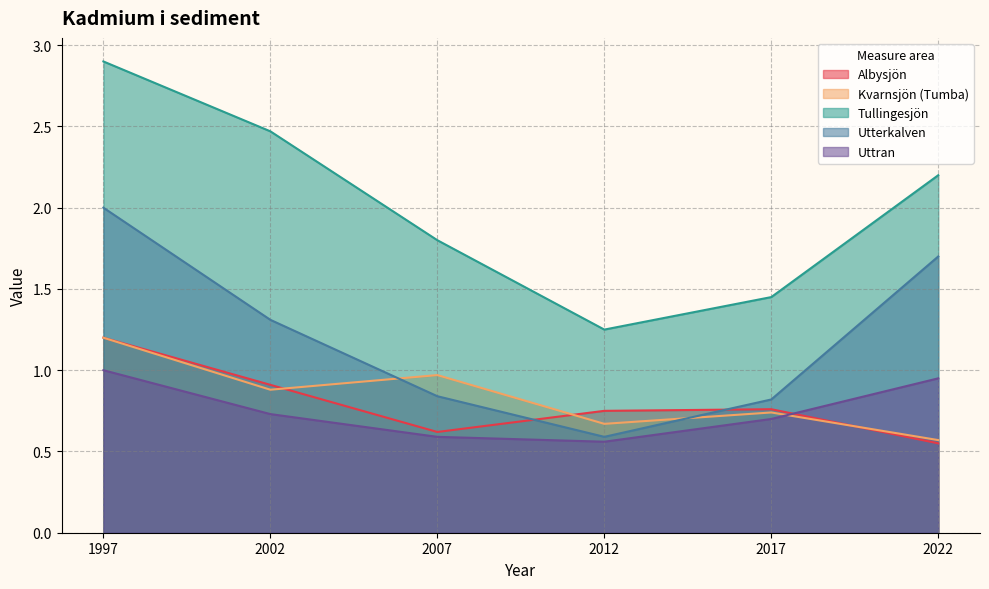

True or false: Uttran and Kvarnsjön (Tumba) cross at least once.

True